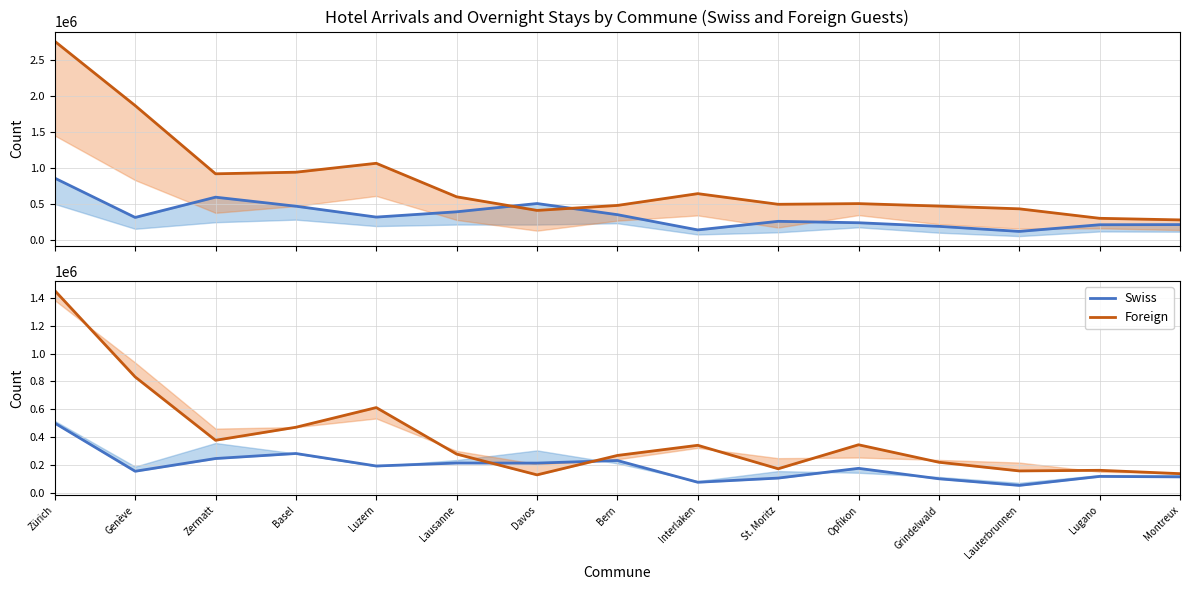

What is the label of the 14th point from the right?

Genève